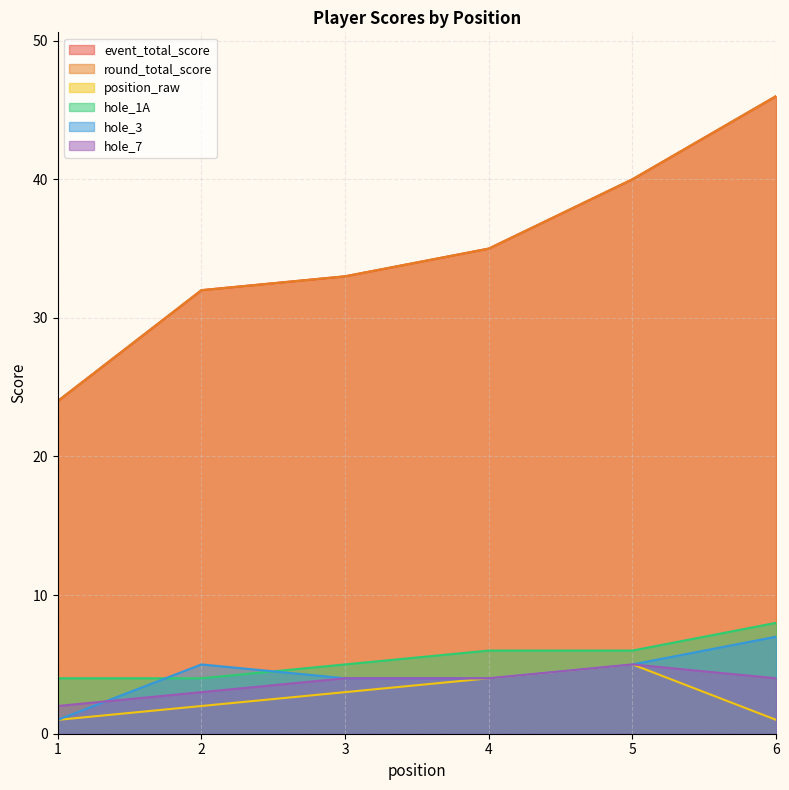

True or false: event_total_score and round_total_score intersect in this chart.

False